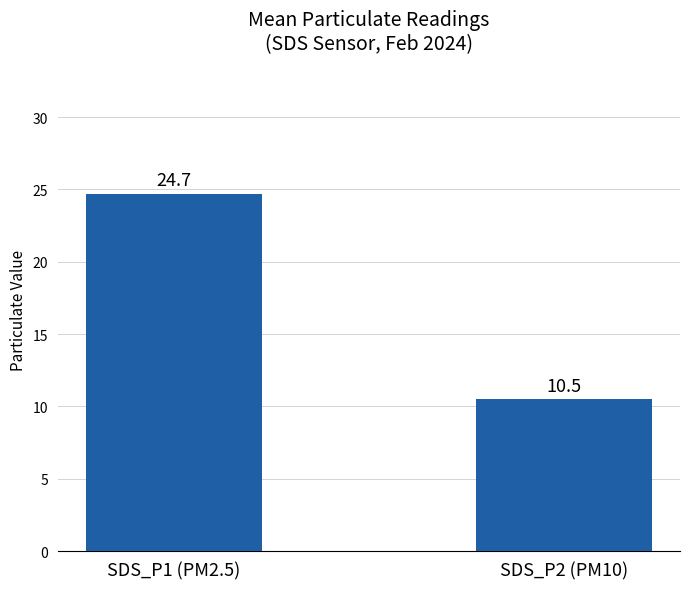

What is the label of the 1st bar from the right?

SDS_P2 (PM10)